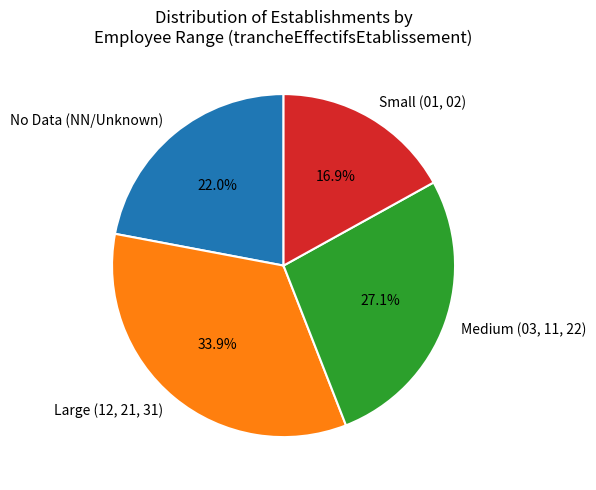

Approximately how many times larger is the value at Small (01, 02) compared to Large (12, 21, 31)?

0.5